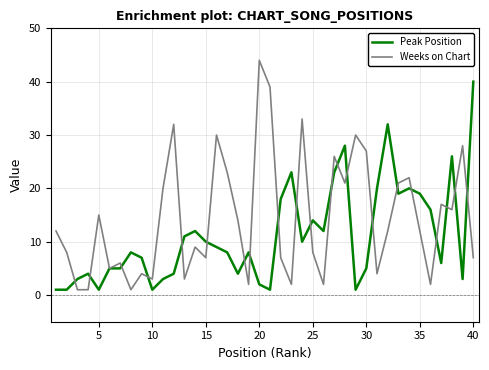

What is the maximum value shown in the chart?

44